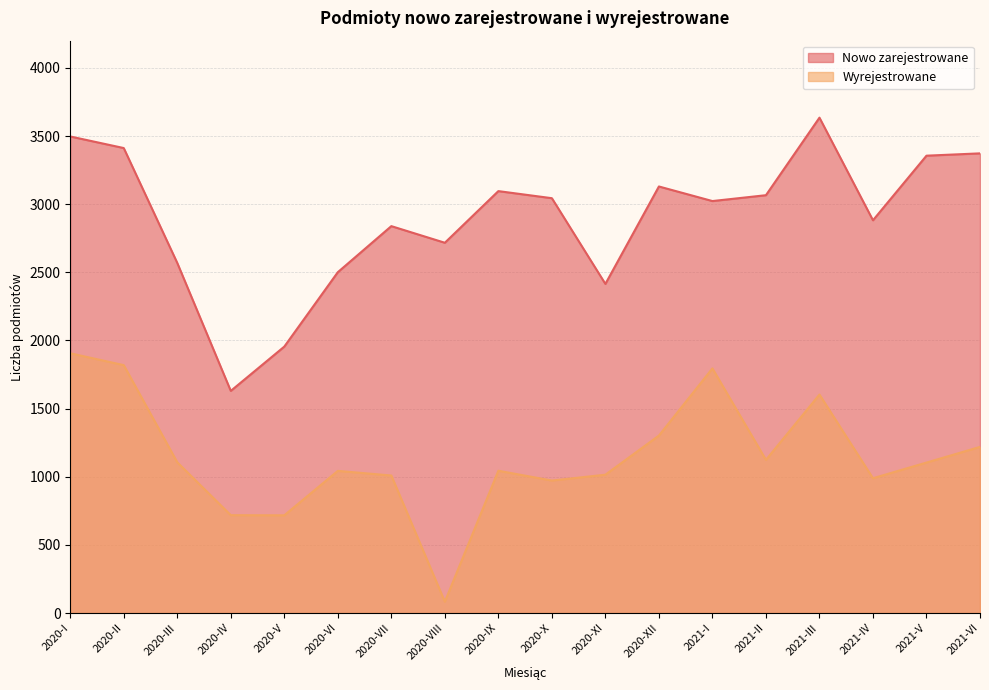

What is the difference between the highest and lowest values at 2020-IX?

2052